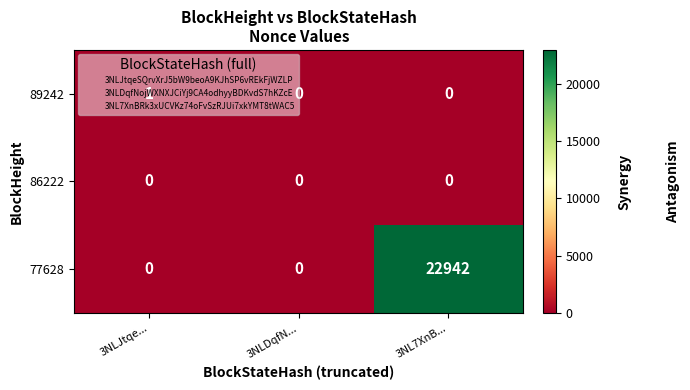

Which label corresponds to the largest value in the chart?

3NL7XnB...